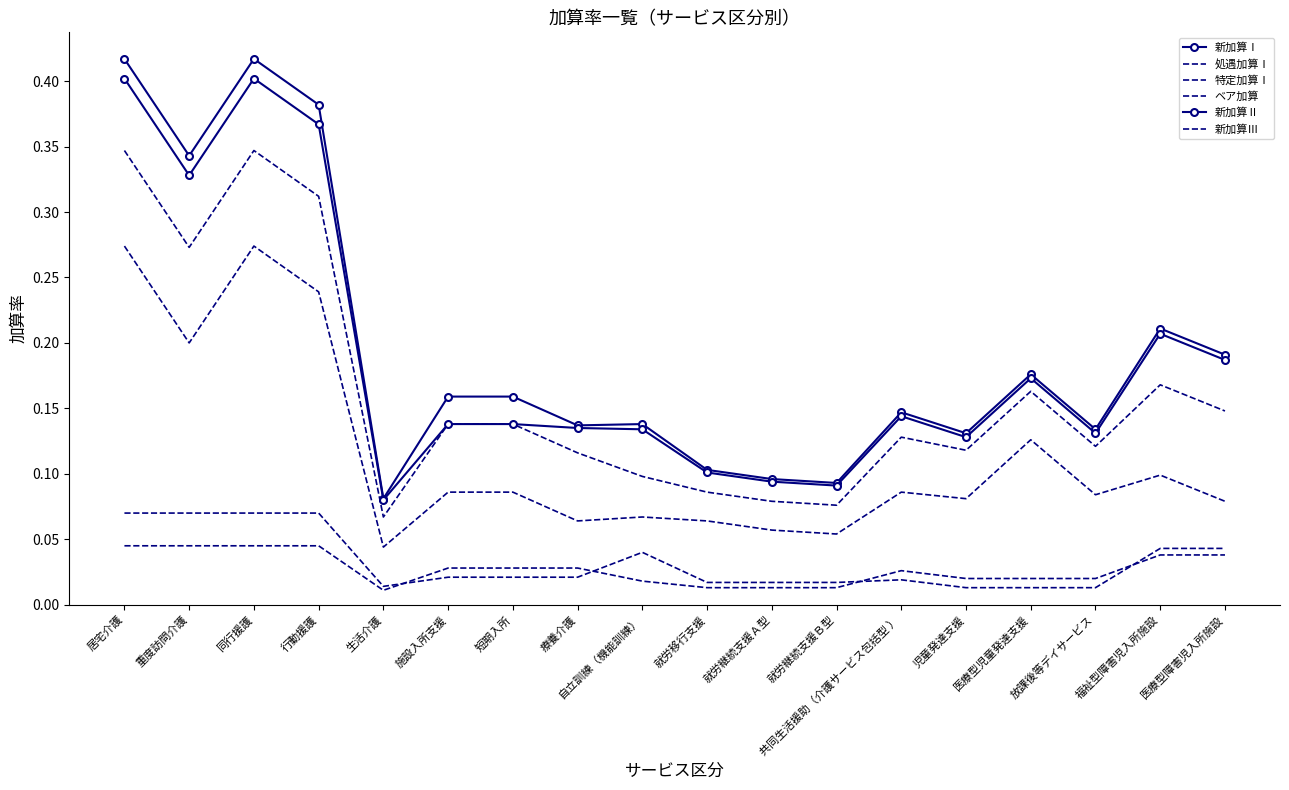

True or false: 新加算Ⅱ and 特定加算Ⅰ cross at least once.

False